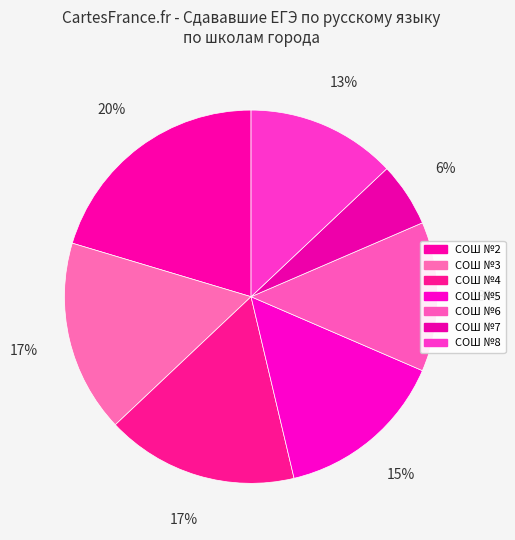

Count the number of slices in the pie.

7